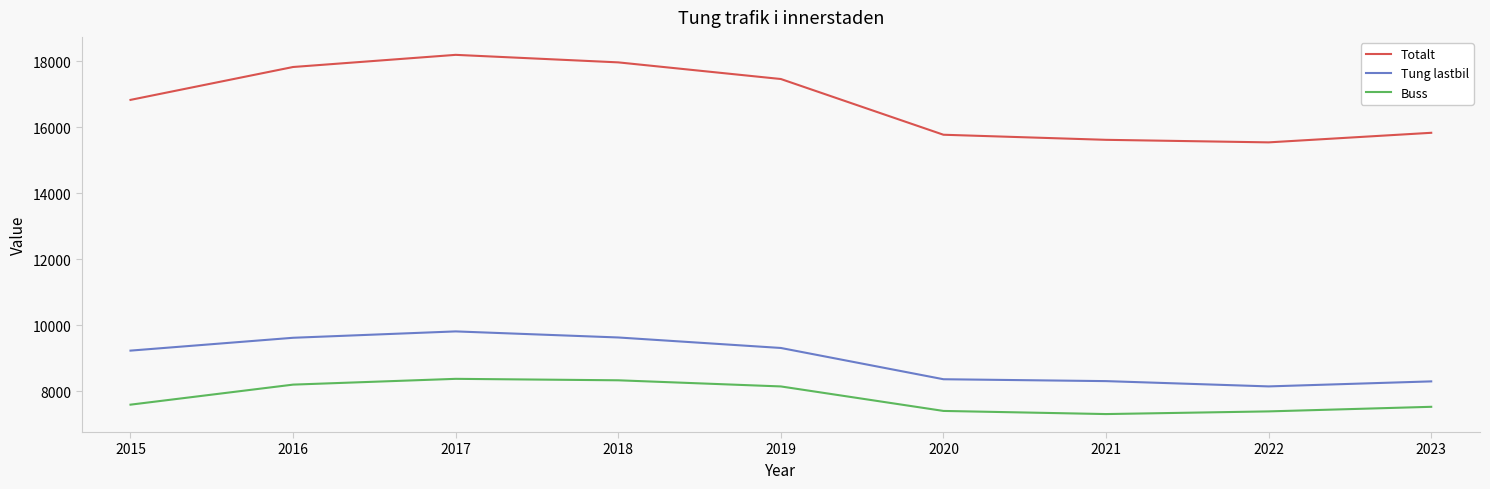

The value of Tung lastbil at 2020 is 13775. True or false?

False